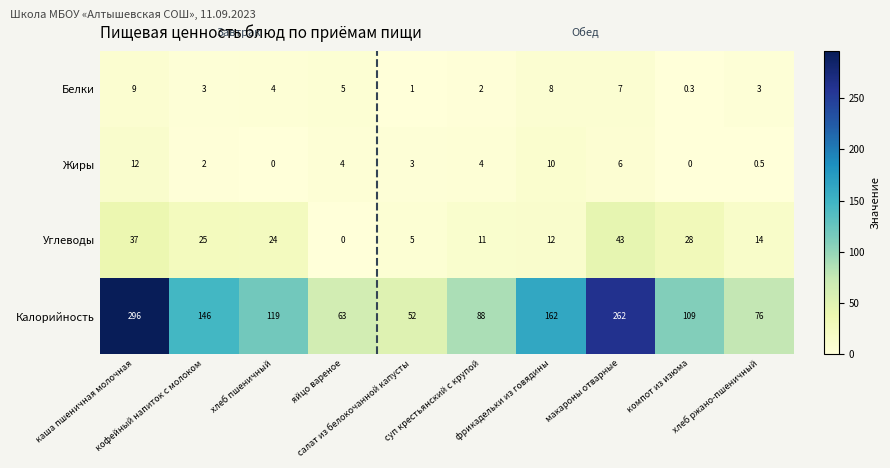

Rank the series by their maximum value, from lowest to highest.

Белки, Жиры, Углеводы, Калорийность